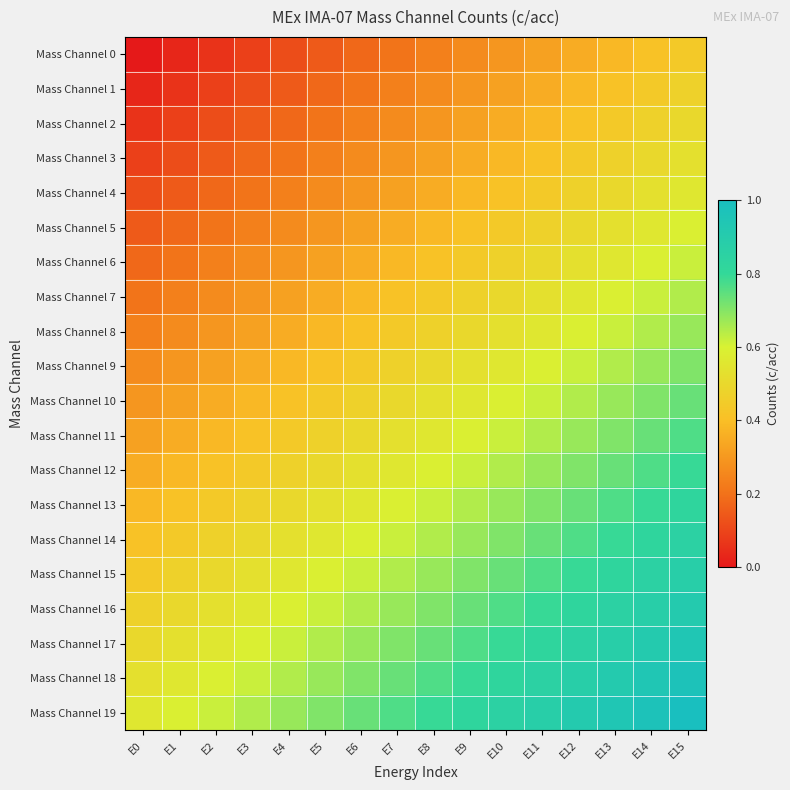

What is the spread (max minus min) of values at E9?

0.6